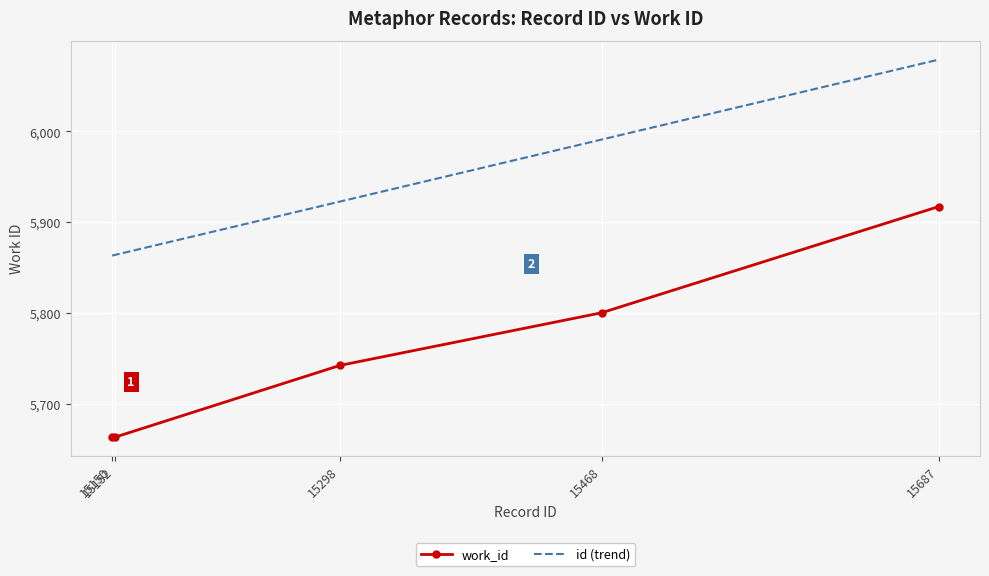

True or false: work_id and id (trend) intersect in this chart.

False